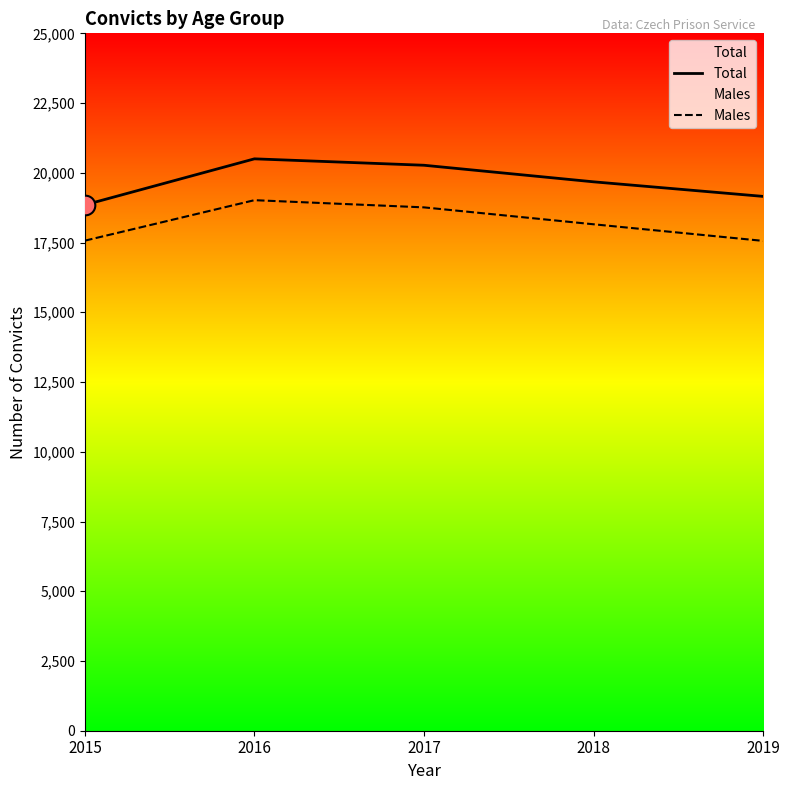

Is the value of Males at 2015 greater than the value of Total at 2017?

No